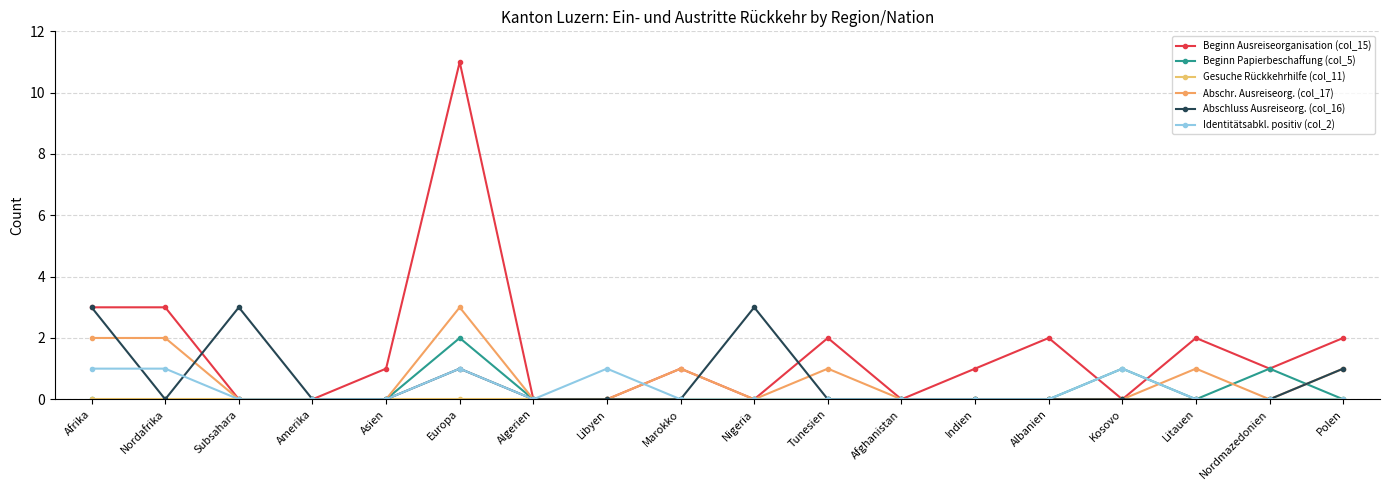

At which category does the chart reach its peak across all series?

Europa